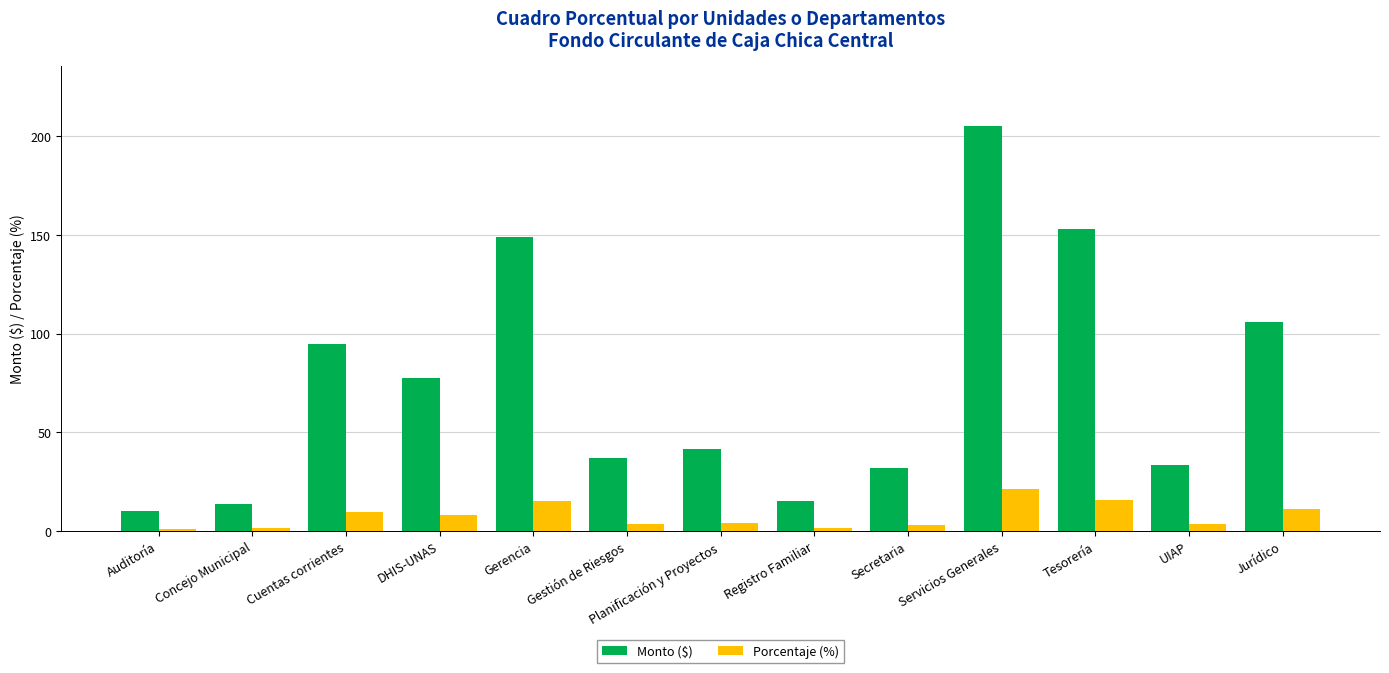

How many series are shown in this chart?

2